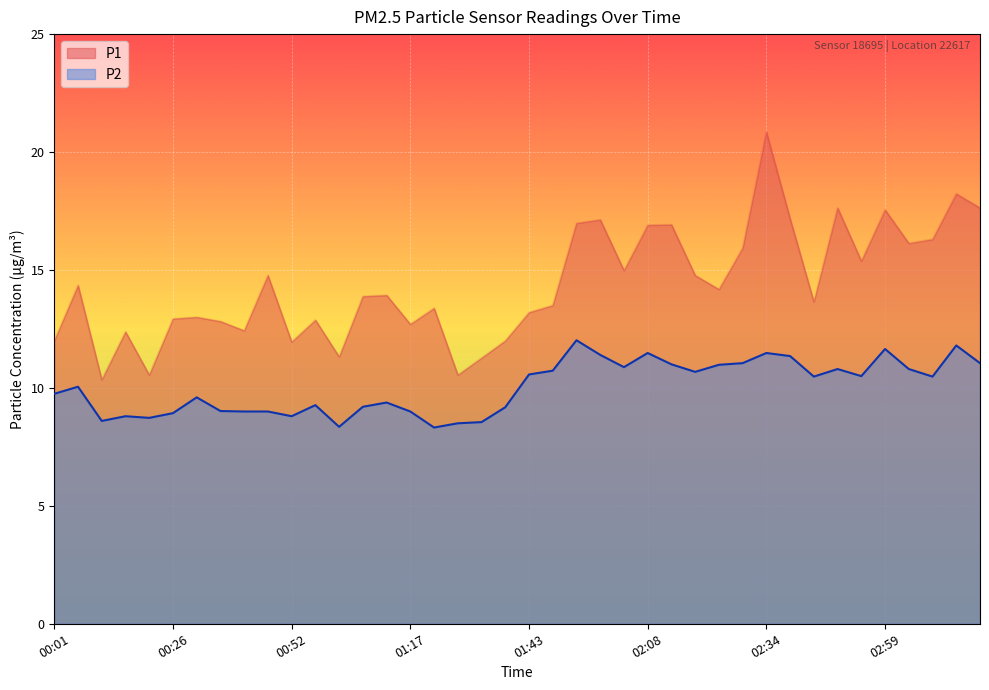

Reading left to right, list all the values displayed in this chart.

P1: 00:01=12.0	00:06=14.3	00:11=10.3	00:16=12.4	00:21=10.6	00:26=12.9	00:31=13.0	00:36=12.8	00:41=12.4	00:46=14.8	00:52=11.9	00:57=12.9	01:02=11.3	01:07=13.9	01:12=13.9	01:17=12.7	01:22=13.4	01:27=10.6	01:32=11.3	01:38=12.0	01:43=13.2	01:48=13.5	01:53=17.0	01:58=17.1	02:03=15.0	02:08=16.9	02:13=16.9	02:18=14.8	02:23=14.2	02:28=15.9	02:34=20.9	02:39=17.2	02:44=13.7	02:49=17.6	02:54=15.4	02:59=17.6	03:04=16.1	03:09=16.3	03:14=18.2	03:19=17.6
P2: 00:01=9.8	00:06=10.1	00:11=8.6	00:16=8.8	00:21=8.7	00:26=8.9	00:31=9.6	00:36=9.0	00:41=9.0	00:46=9.0	00:52=8.8	00:57=9.3	01:02=8.3	01:07=9.2	01:12=9.4	01:17=9.0	01:22=8.3	01:27=8.5	01:32=8.6	01:38=9.2	01:43=10.6	01:48=10.7	01:53=12.0	01:58=11.4	02:03=10.9	02:08=11.5	02:13=11.0	02:18=10.7	02:23=11.0	02:28=11.1	02:34=11.5	02:39=11.3	02:44=10.5	02:49=10.8	02:54=10.5	02:59=11.7	03:04=10.8	03:09=10.5	03:14=11.8	03:19=11.1